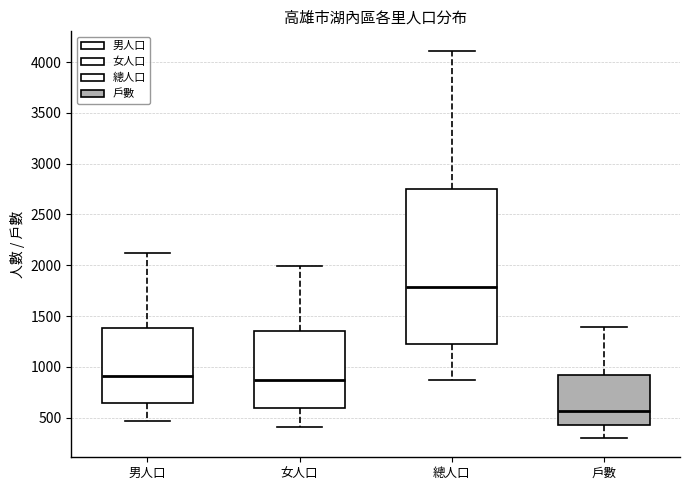

Reading left to right, read every box against the y-axis: the position of its median line, the range the box covers, and the ends of its whiskers. The values are not printed on the chart, so give them approximately, as read against the axis.

男人口: median 900, box 650 to 1400, whiskers 450 to 2100
女人口: median 850, box 600 to 1350, whiskers 400 to 2000
總人口: median 1800, box 1250 to 2750, whiskers 850 to 4100
戶數: median 550, box 400 to 900, whiskers 300 to 1400